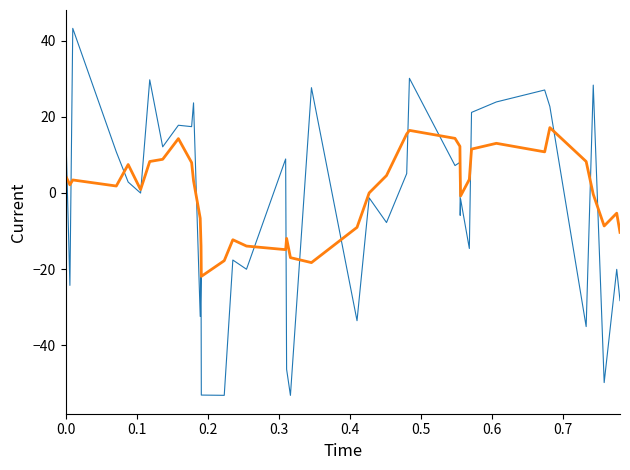

What is the greatest value displayed?

43.2